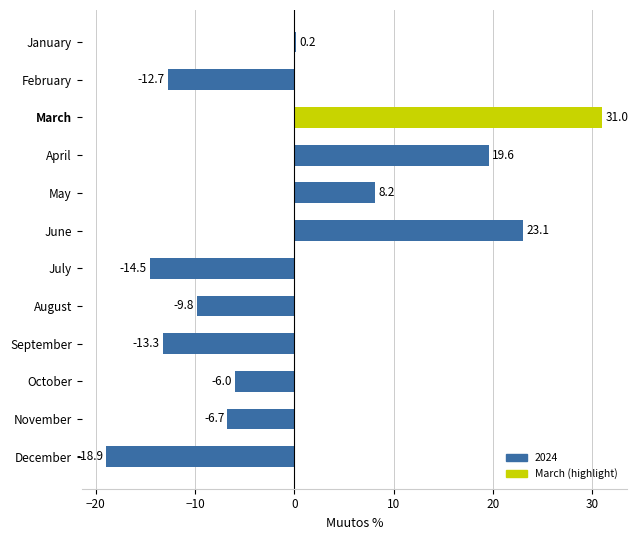

Between September and February, which is larger?

February